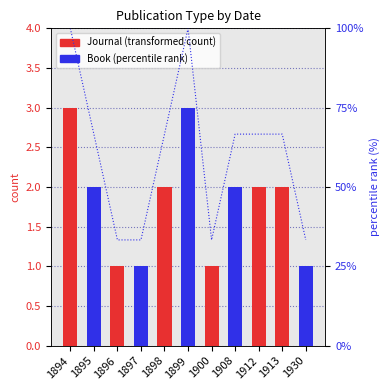

How many distinct data groups are displayed?

3